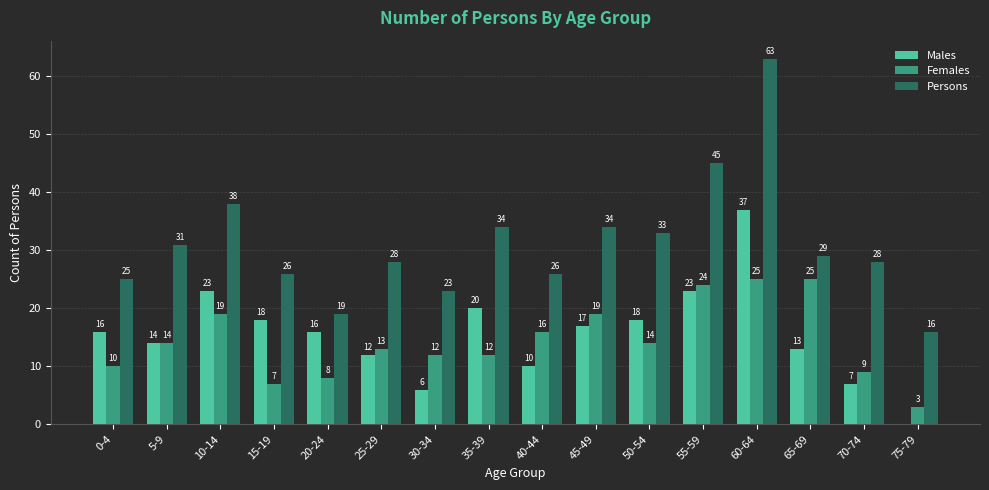

True or false: Females has a value of 6 at 50-54.

False